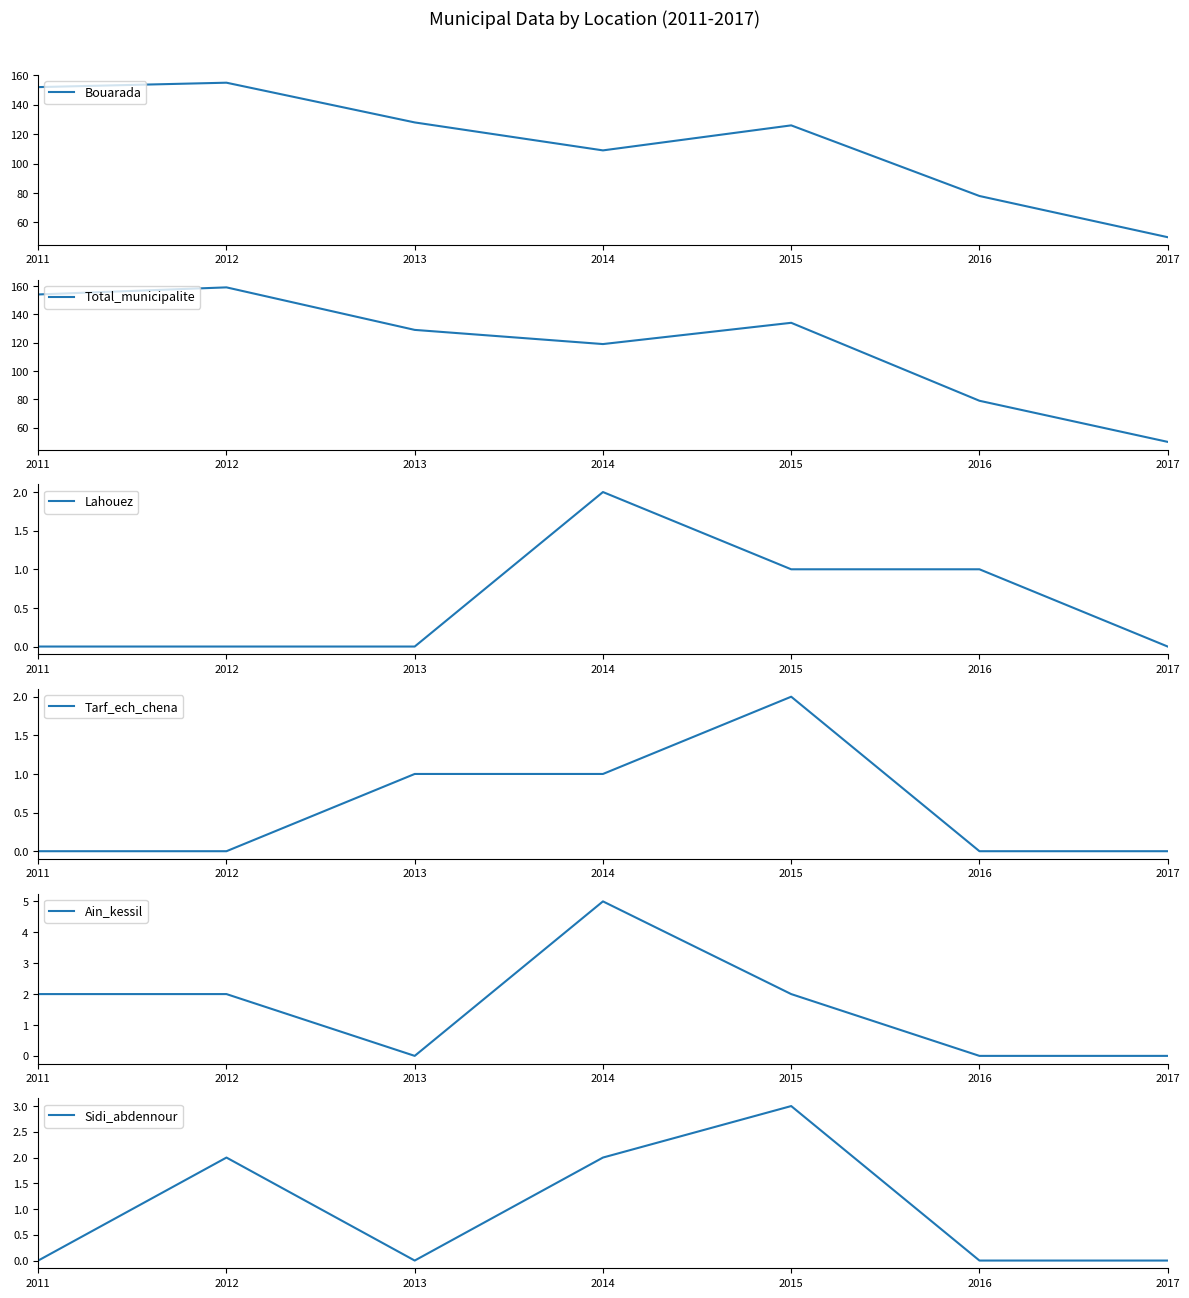

What are all the series names shown in the legend?

Bouarada, Total_municipalite, Lahouez, Tarf_ech_chena, Ain_kessil, Sidi_abdennour